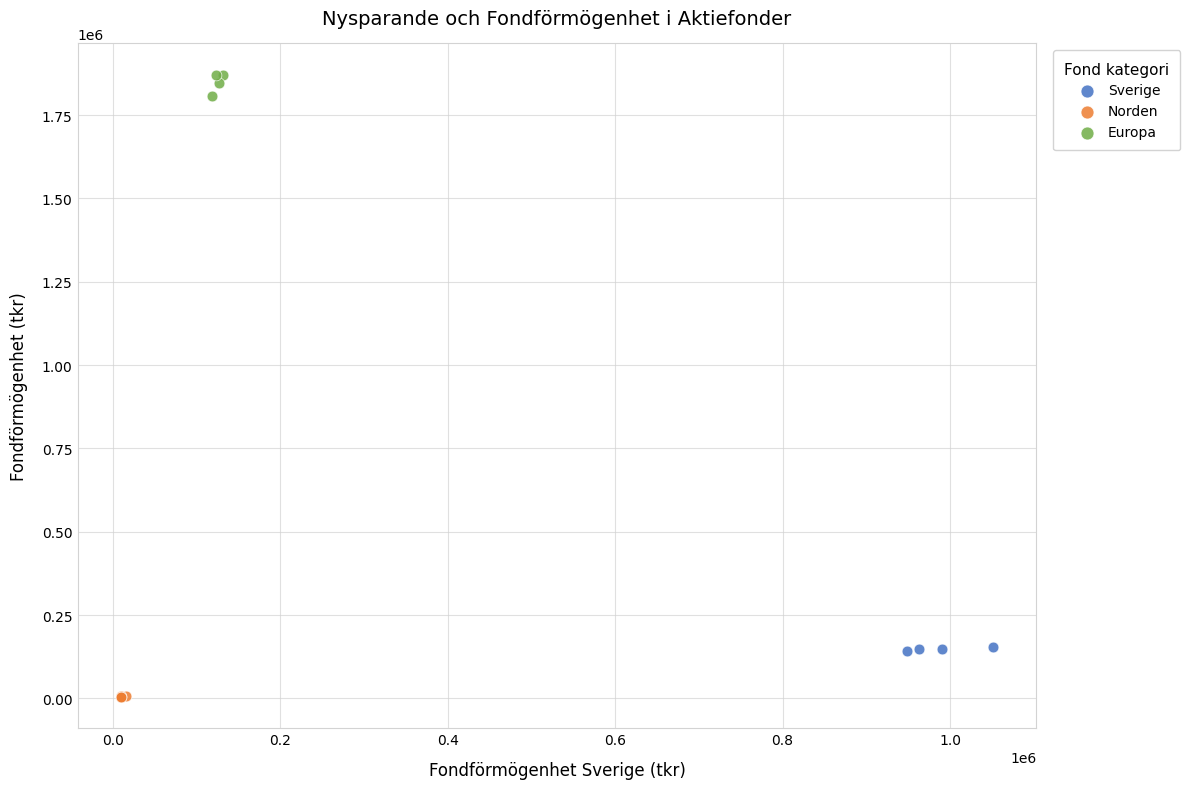

What are all the series names shown in the legend?

Sverige, Norden, Europa